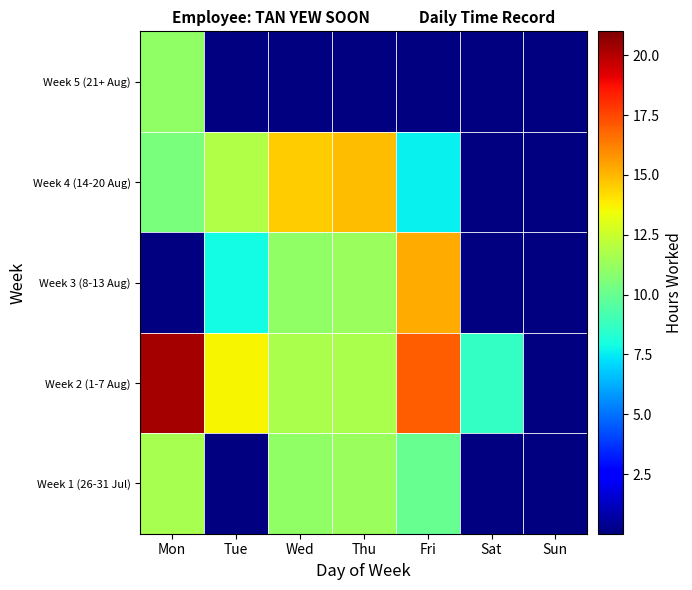

Between Mon and Sun, which series saw the biggest shift?

Week 2 (1-7 Aug)